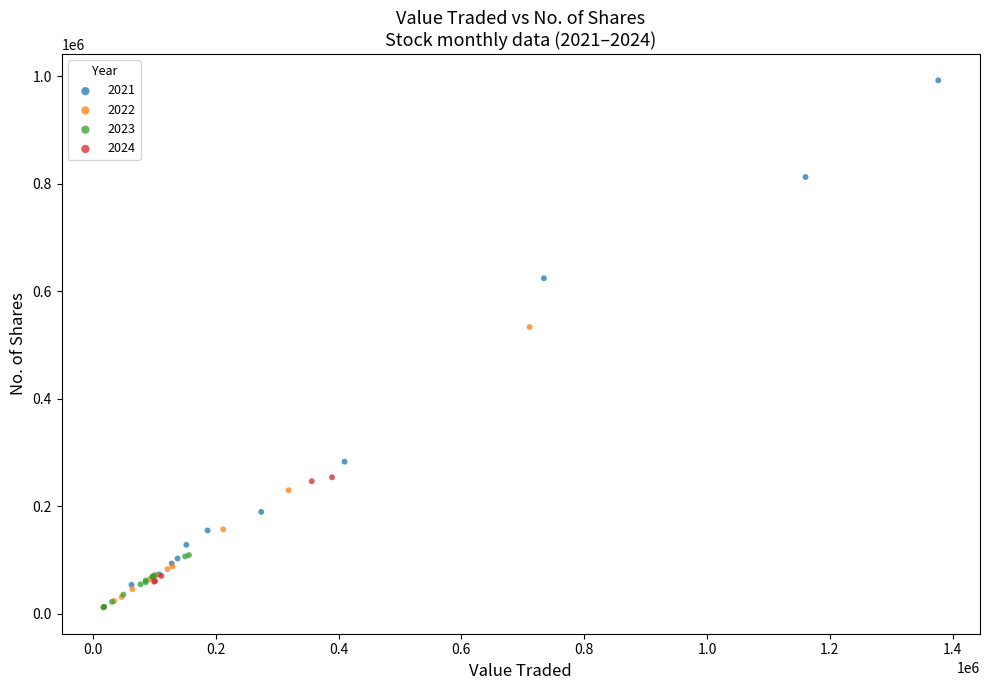

Which series reaches the maximum Y coordinate?

2021